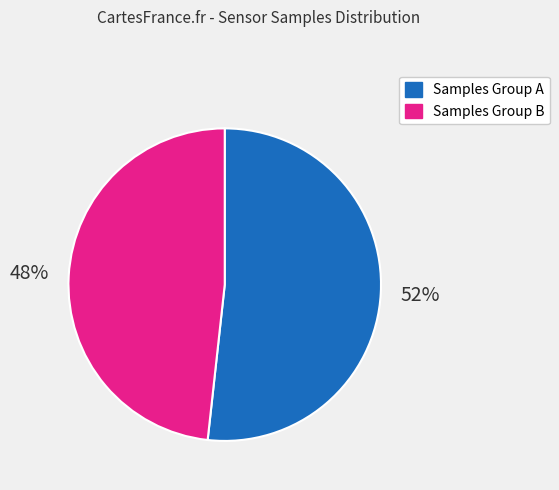

Count the number of slices in the pie.

2